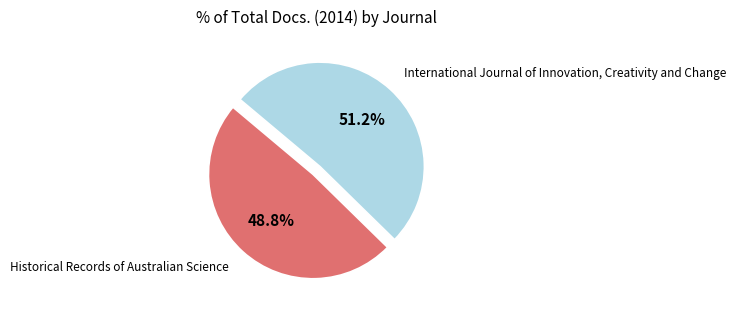

What is the largest slice in the pie chart?

International Journal of Innovation, Creativity and Change